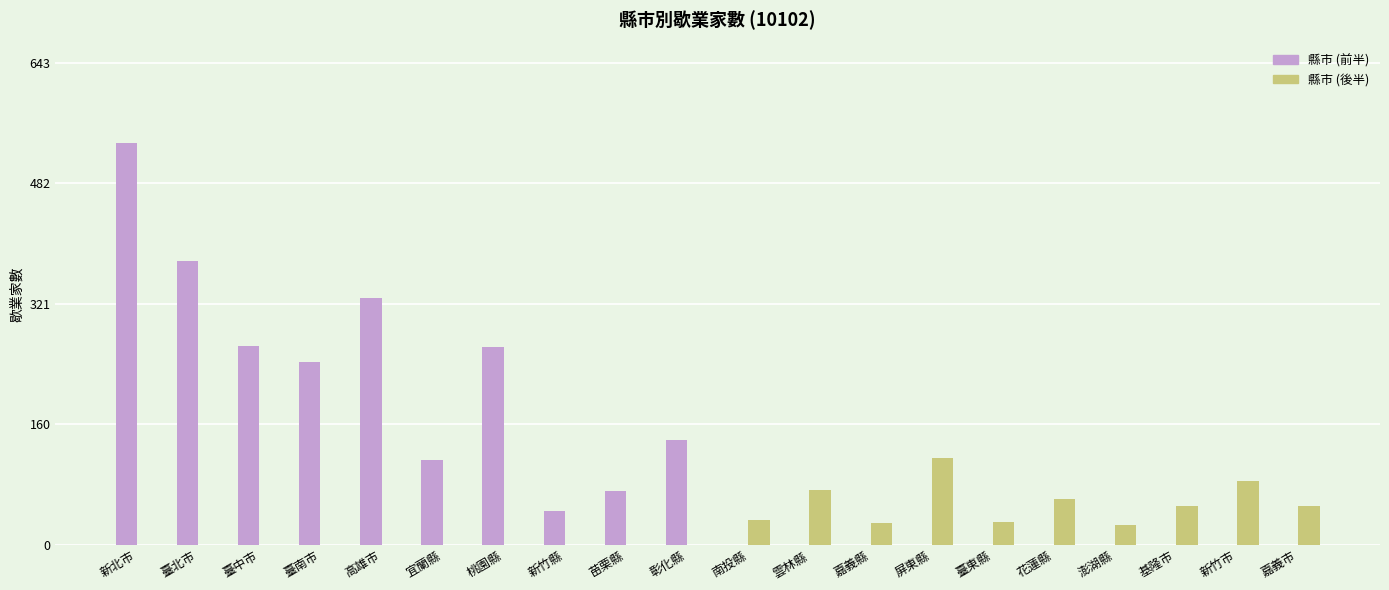

The 縣市 (後半) series shows -66 at 臺北市. True or false?

False